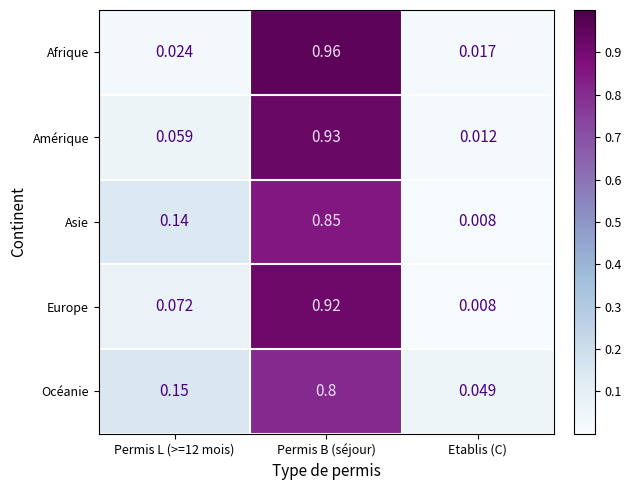

At which category is the sum across all series the highest?

Permis B (séjour)